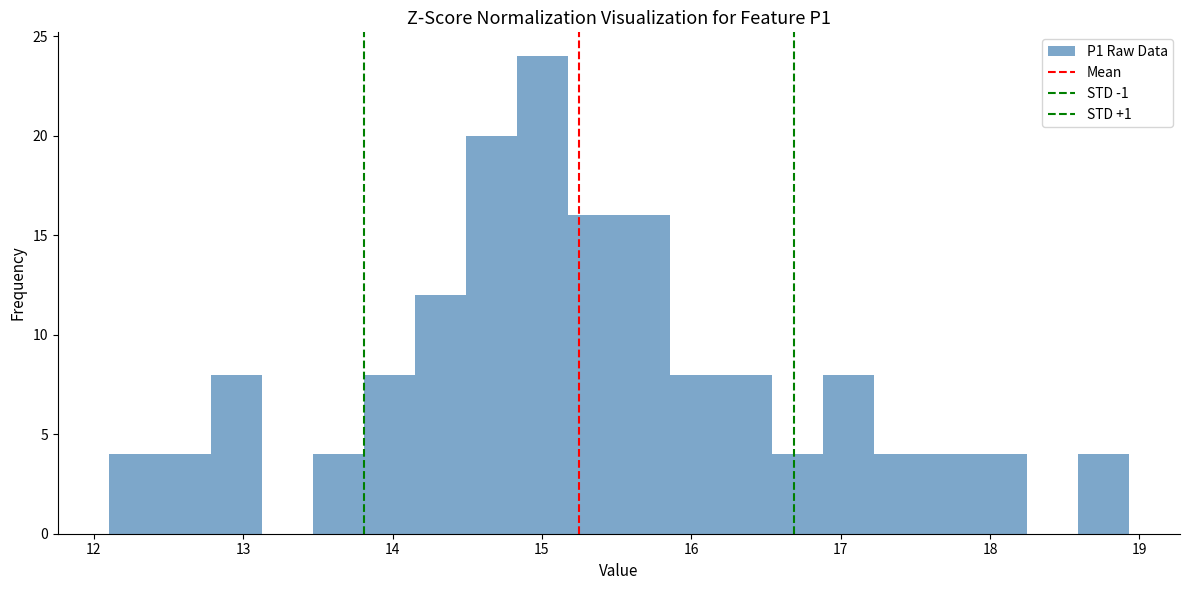

Read against the x-axis, roughly where is the centre of the tallest bar?

15.0